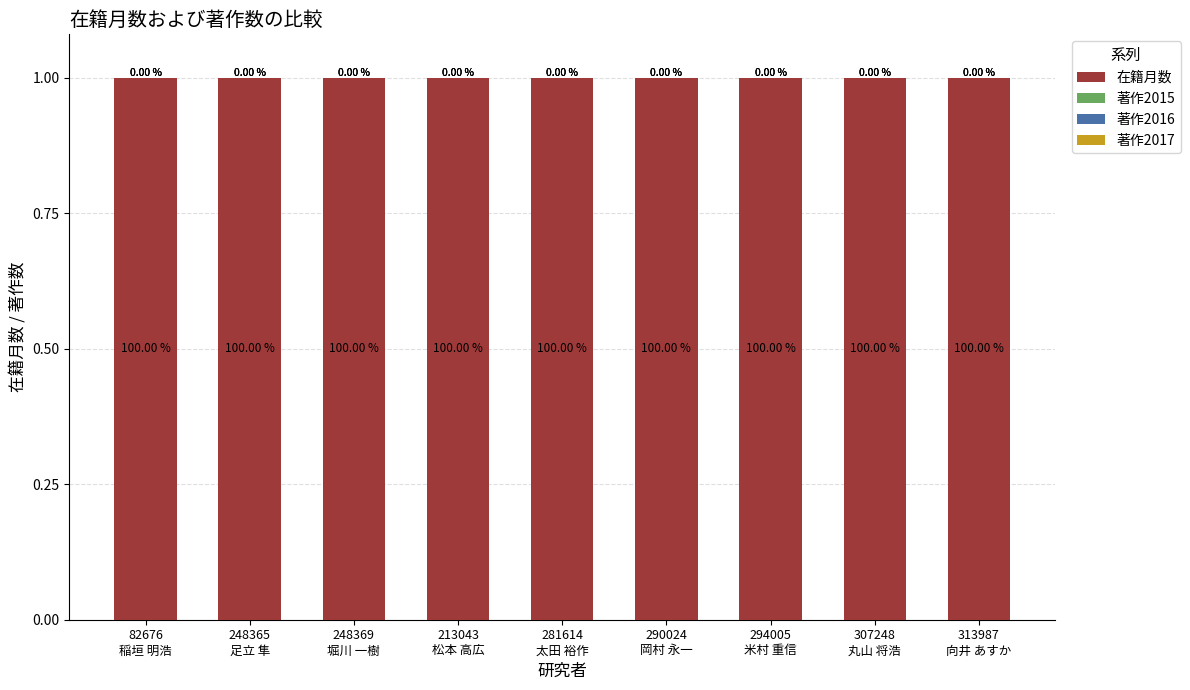

Reading right to left, extract all data points from this chart.

在籍月数: 313987
向井 あすか=1	307248
丸山 将浩=1	294005
米村 重信=1	290024
岡村 永一=1	281614
太田 裕作=1	213043
松本 高広=1	248369
堀川 一樹=1	248365
足立 隼=1	82676
稲垣 明浩=1
著作2015: 313987
向井 あすか=0	307248
丸山 将浩=0	294005
米村 重信=0	290024
岡村 永一=0	281614
太田 裕作=0	213043
松本 高広=0	248369
堀川 一樹=0	248365
足立 隼=0	82676
稲垣 明浩=0
著作2016: 313987
向井 あすか=0	307248
丸山 将浩=0	294005
米村 重信=0	290024
岡村 永一=0	281614
太田 裕作=0	213043
松本 高広=0	248369
堀川 一樹=0	248365
足立 隼=0	82676
稲垣 明浩=0
著作2017: 313987
向井 あすか=0	307248
丸山 将浩=0	294005
米村 重信=0	290024
岡村 永一=0	281614
太田 裕作=0	213043
松本 高広=0	248369
堀川 一樹=0	248365
足立 隼=0	82676
稲垣 明浩=0